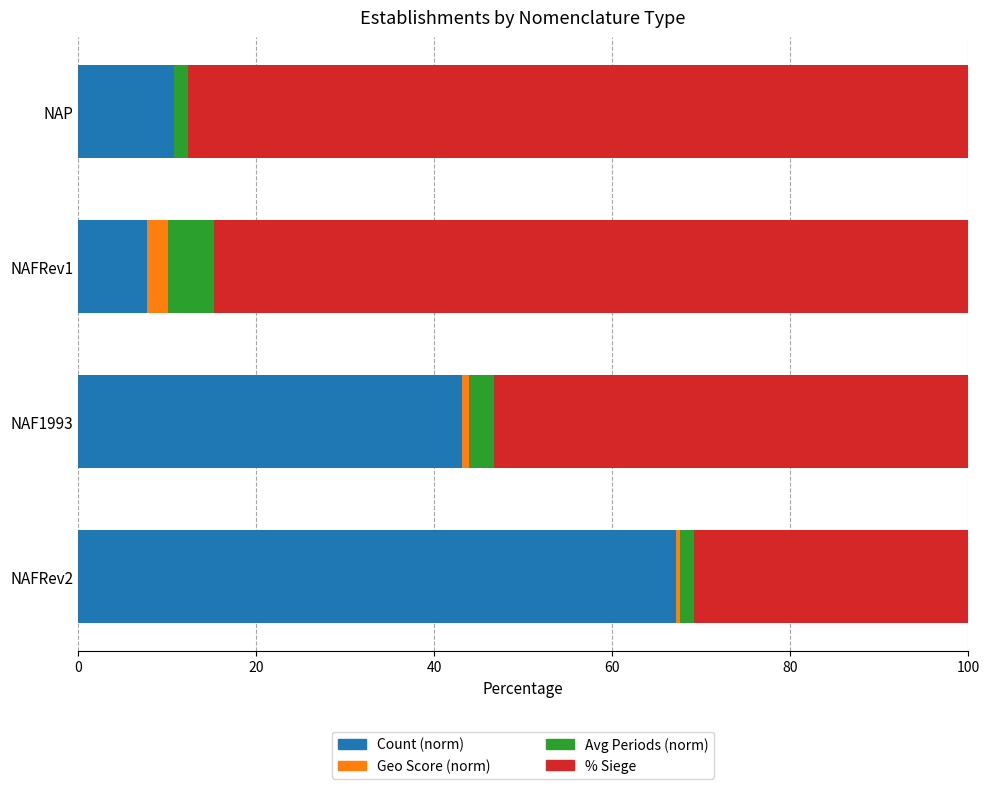

Where is Count (norm) nearest to the value 37?

NAF1993